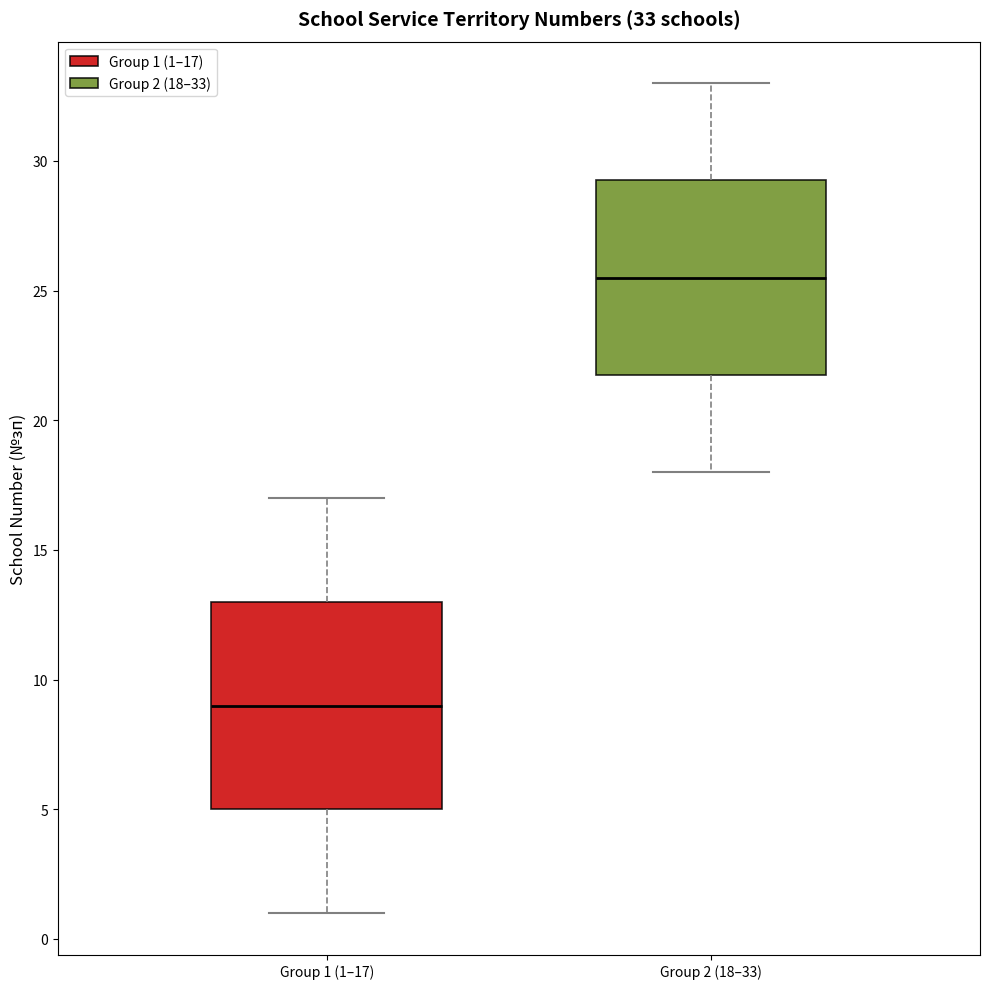

Comparing the boxes themselves (not the whiskers), which one is the tallest?

Group 1 (1–17)